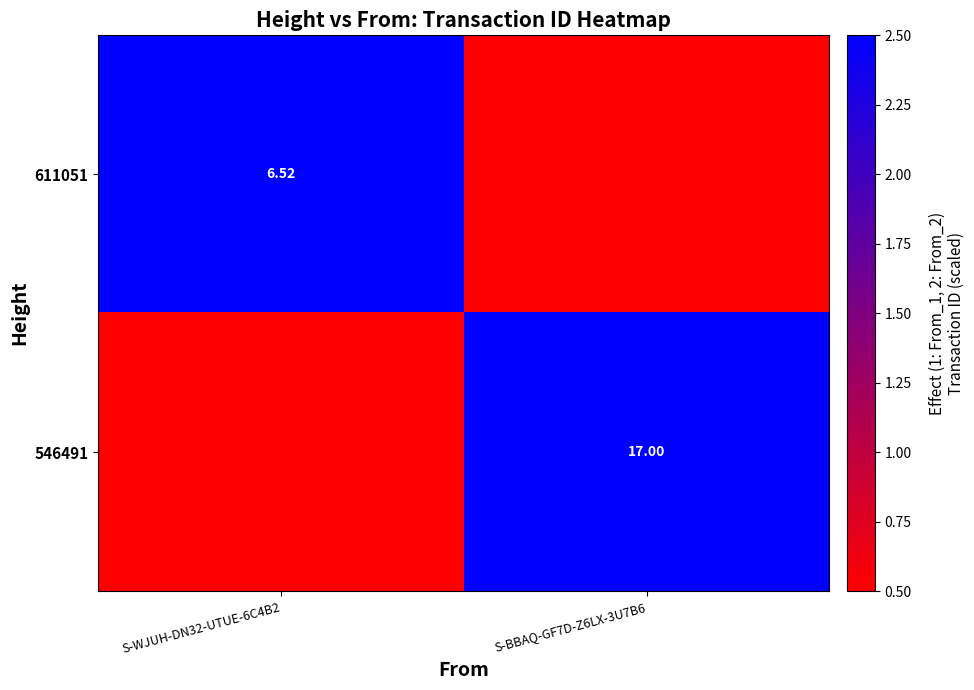

Is it true that 611051 equals 3.3 at S-BBAQ-GF7D-Z6LX-3U7B6?

False